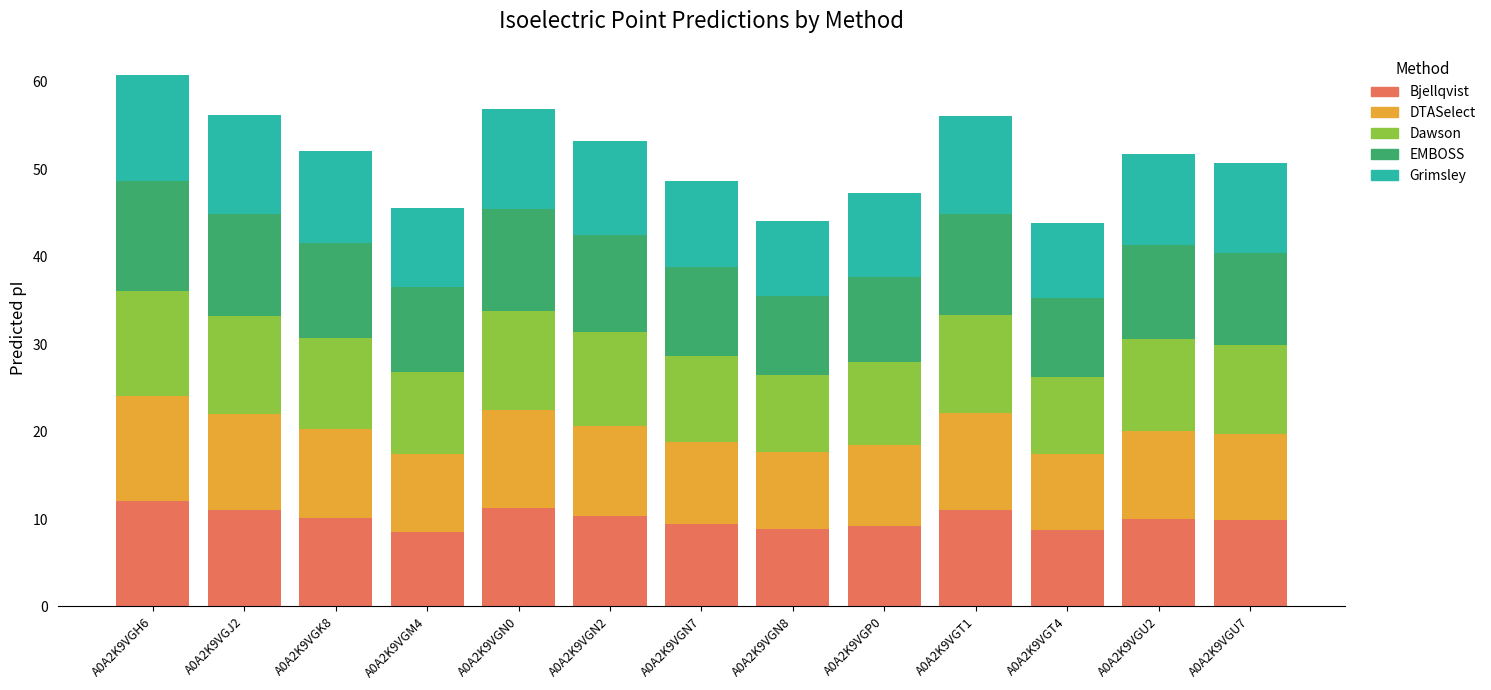

What is the lowest value of the Bjellqvist series?

8.5